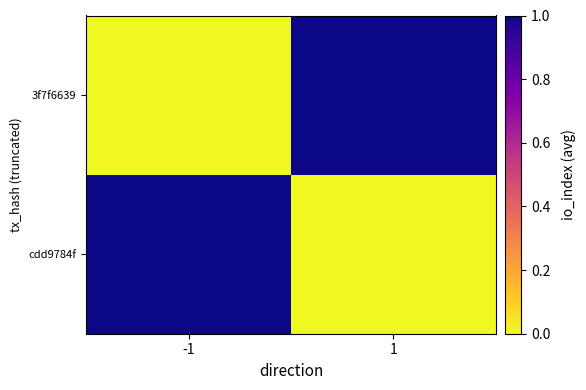

Which series has the largest total across all categories?

cdd9784f